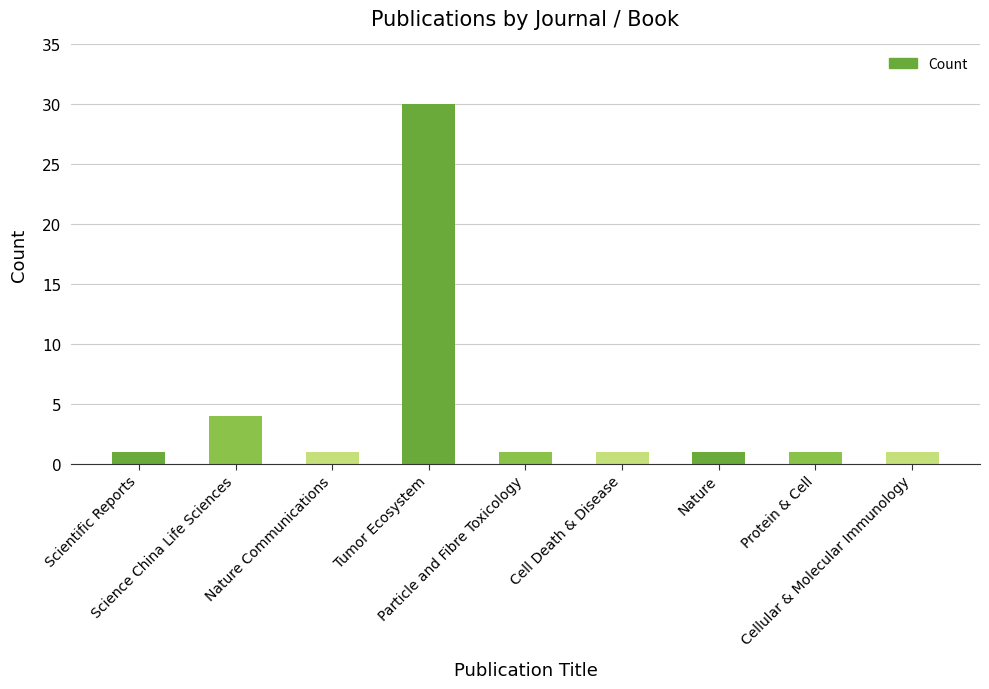

What is the average value?

5